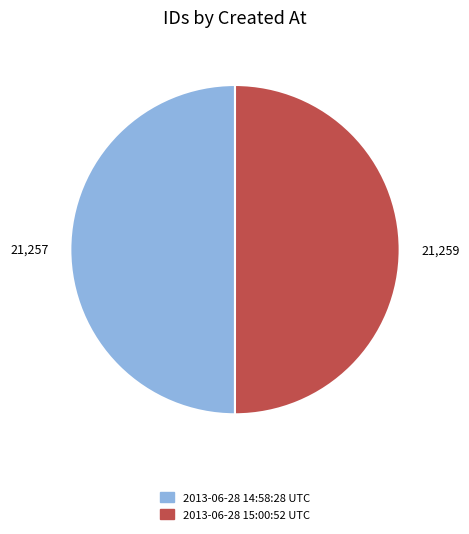

Do 2013-06-28 15:00:52 UTC and 2013-06-28 14:58:28 UTC together represent more than half of the pie?

Yes